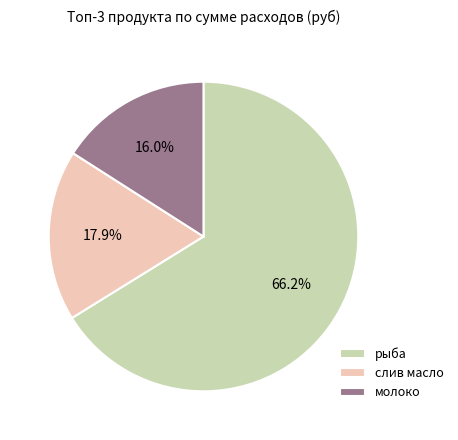

What percentage do рыба and слив масло together represent?

84.0%